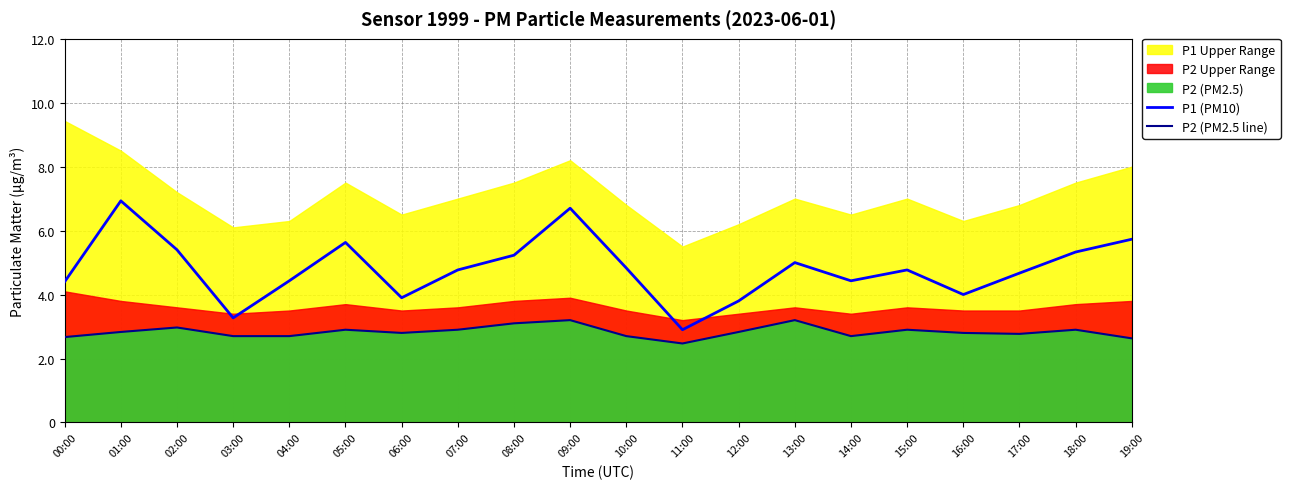

At 03:00, list the series in order from largest to smallest.

P1 (PM10), P2 (PM2.5 line)